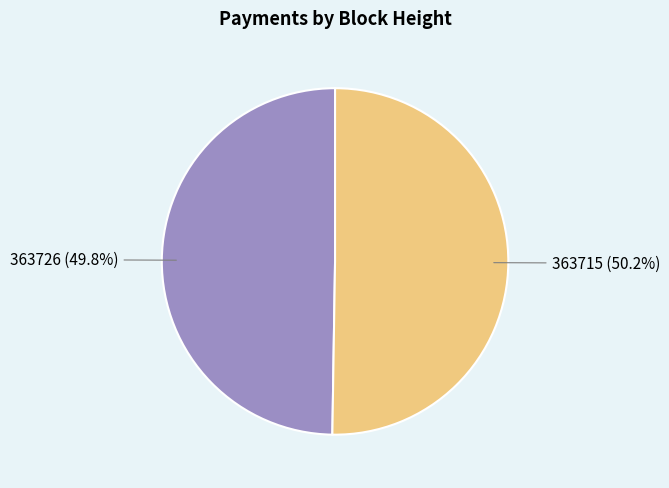

What is the ratio of the value at 363726 (49.8%) to the value at 363715 (50.2%)?

1.0